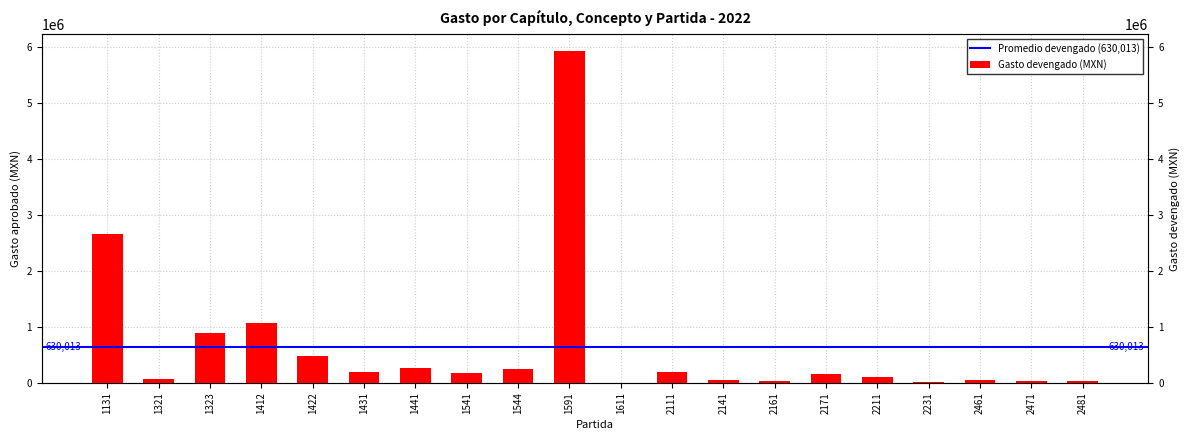

List the labels in order of value, largest first.

1591, 1131, 1412, 1323, 1422, 1441, 1544, 1431, 2111, 1541, 2171, 2211, 1321, 2141, 2461, 2161, 2481, 2471, 2231, 1611